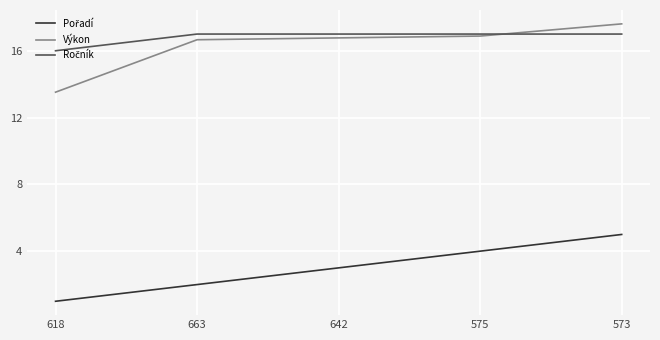

At which category is the sum across all series the highest?

573